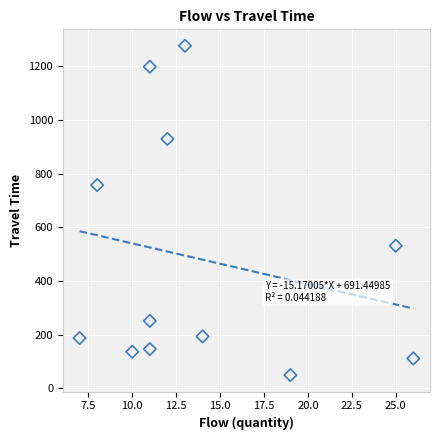

What Y value in the scatter plot is closest to 662?

757